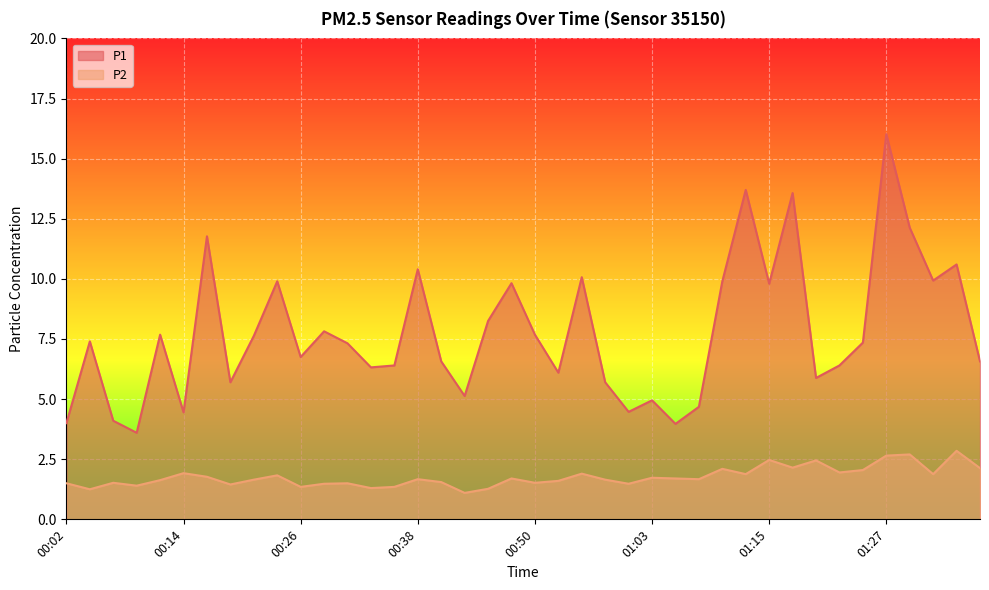

What value does the P1 series have at 00:41?

6.6